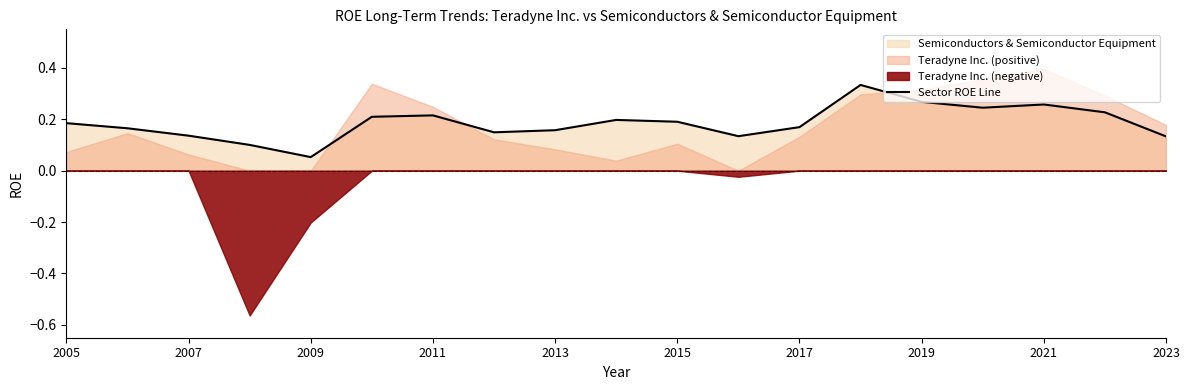

What is the approximate value at 11?

0.1